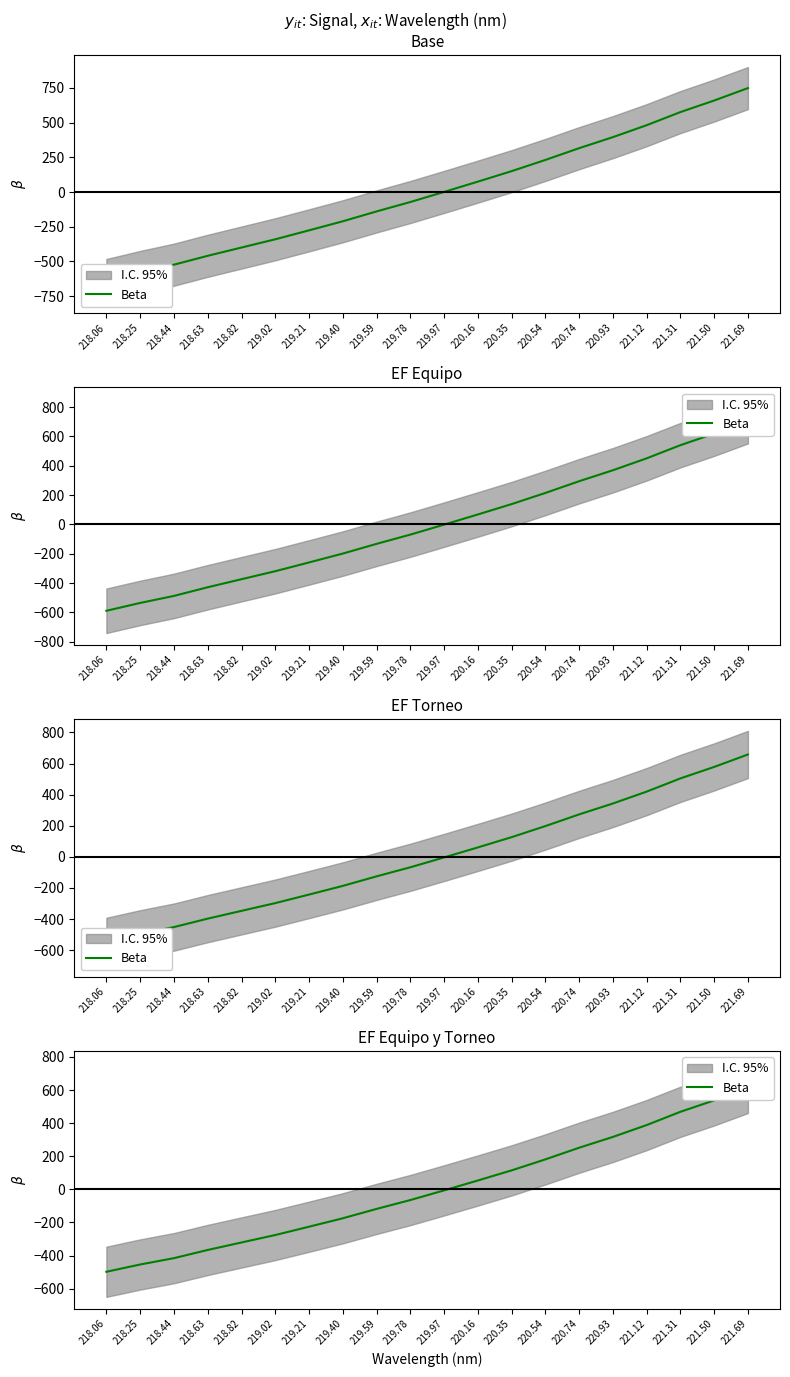

What is the label of the 14th point from the left?

220.54